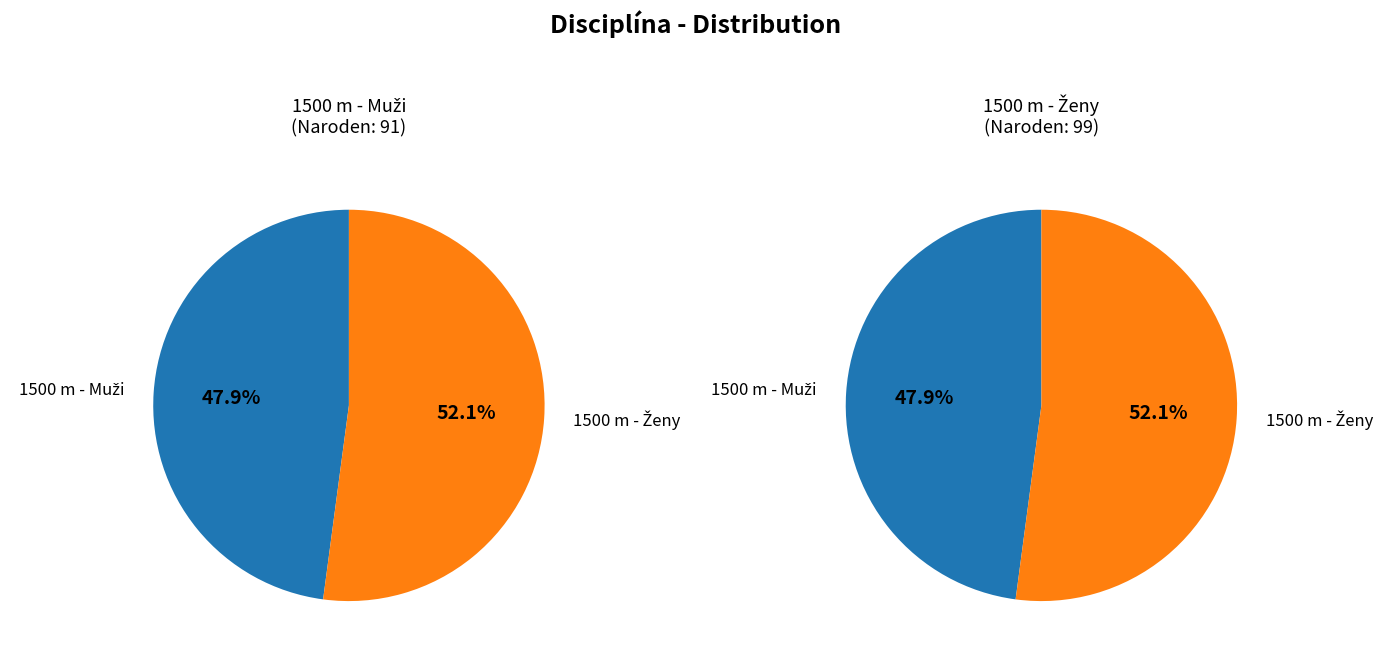

Is the sum of 1500 m - Ženy and 1500 m - Muži greater than half?

Yes